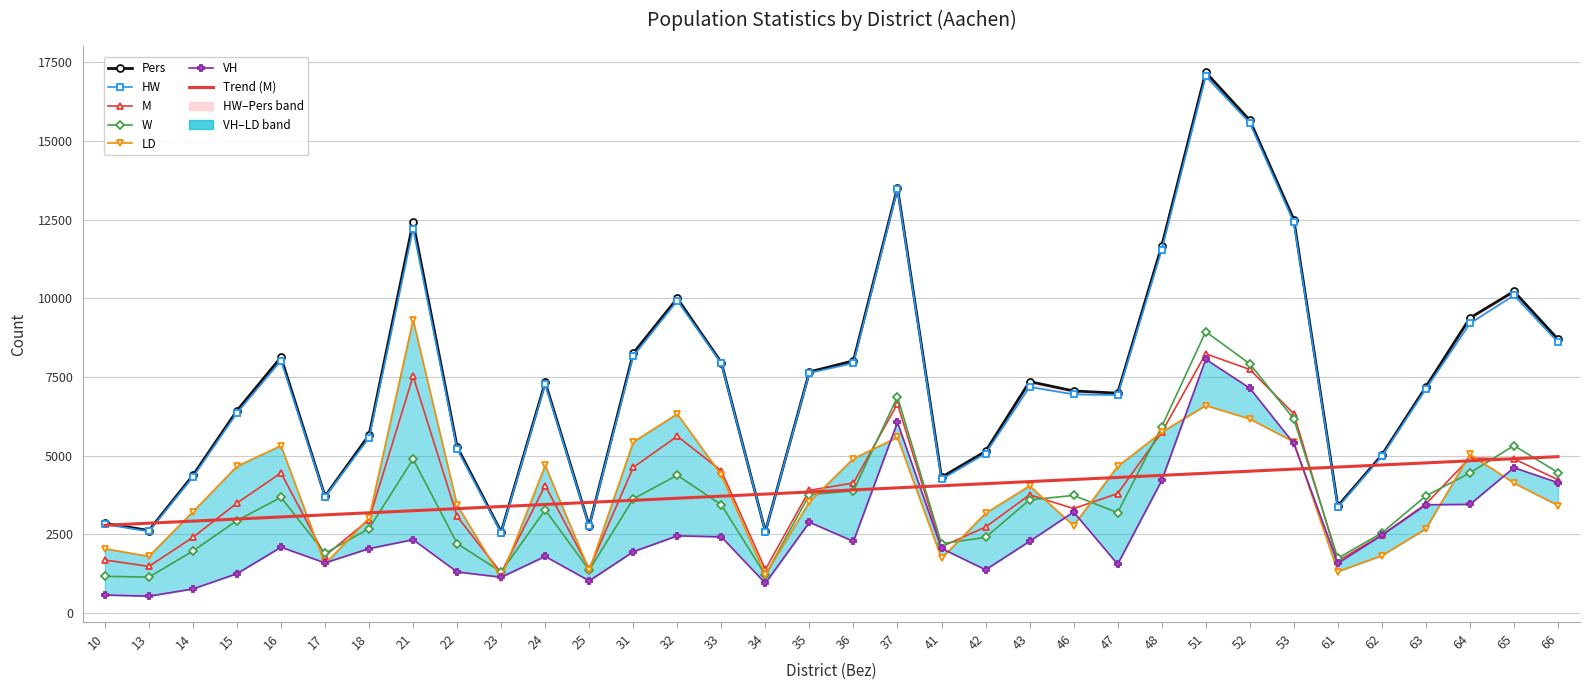

Reading left to right, list all the values displayed in this chart.

Pers: 10=2854	13=2622	14=4376	15=6433	16=8129	17=3711	18=5656	21=12420	22=5280	23=2579	24=7330	25=2769	31=8258	32=10001	33=7960	34=2592	35=7663	36=8016	37=13521	41=4314	42=5137	43=7355	46=7058	47=6988	48=11661	51=17182	52=15662	53=12507	61=3401	62=5022	63=7187	64=9378	65=10222	66=8701
HW: 10=2819	13=2596	14=4323	15=6360	16=8025	17=3695	18=5573	21=12217	22=5208	23=2554	24=7264	25=2754	31=8166	32=9928	33=7932	34=2589	35=7631	36=7941	37=13468	41=4252	42=5070	43=7185	46=6950	47=6926	48=11539	51=17058	52=15578	53=12414	61=3363	62=4983	63=7123	64=9202	65=10097	66=8607
M: 10=1686	13=1482	14=2406	15=3495	16=4453	17=1815	18=2971	21=7528	22=3072	23=1273	24=4053	25=1406	31=4628	32=5621	33=4521	34=1384	35=3900	36=4134	37=6648	41=2109	42=2732	43=3759	46=3320	47=3798	48=5742	51=8240	52=7741	53=6334	61=1658	62=2477	63=3466	64=4926	65=4899	66=4236
W: 10=1168	13=1140	14=1970	15=2938	16=3676	17=1896	18=2685	21=4892	22=2208	23=1306	24=3277	25=1363	31=3630	32=4380	33=3439	34=1208	35=3763	36=3882	37=6873	41=2205	42=2405	43=3596	46=3738	47=3190	48=5919	51=8942	52=7921	53=6173	61=1743	62=2545	63=3721	64=4452	65=5323	66=4465
LD: 10=2043	13=1802	14=3218	15=4662	16=5318	17=1555	18=3022	21=9314	22=3433	23=1124	24=4689	25=1355	31=5433	32=6328	33=4389	34=1222	35=3534	36=4908	37=5582	41=1738	42=3170	43=4042	46=2778	47=4660	48=5745	51=6595	52=6170	53=5438	61=1316	62=1824	63=2676	64=5042	65=4131	66=3417
VH: 10=573	13=536	14=766	15=1251	16=2092	17=1594	18=2048	21=2332	22=1306	23=1139	24=1800	25=1024	31=1949	32=2454	33=2421	34=947	35=2885	36=2278	37=6062	41=2054	42=1375	43=2279	46=3211	47=1552	48=4212	51=8064	52=7150	53=5389	61=1582	62=2475	63=3442	64=3453	65=4620	66=4144